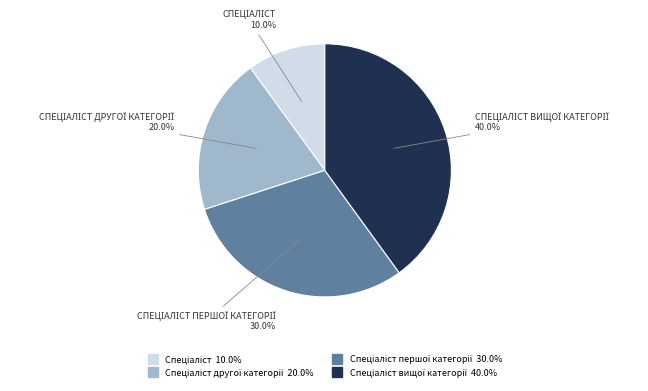

Count the number of slices in the pie.

4